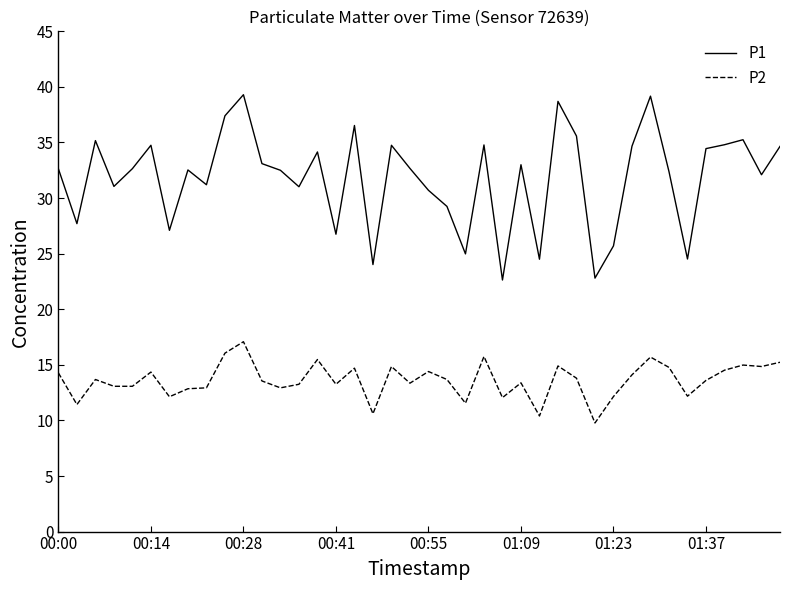

Which series has the largest total across all categories?

P1